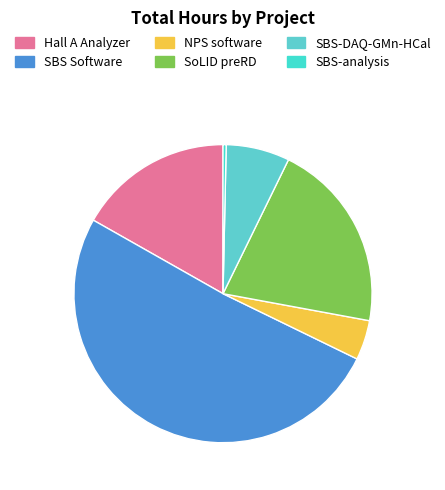

Which category has the smallest portion of the pie?

SBS-analysis